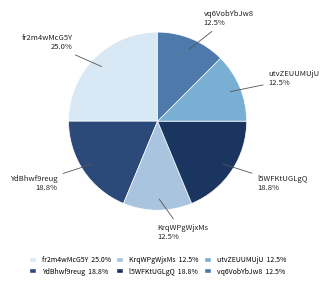

Which slice is the smallest?

KrqWPgWjxMs%3D